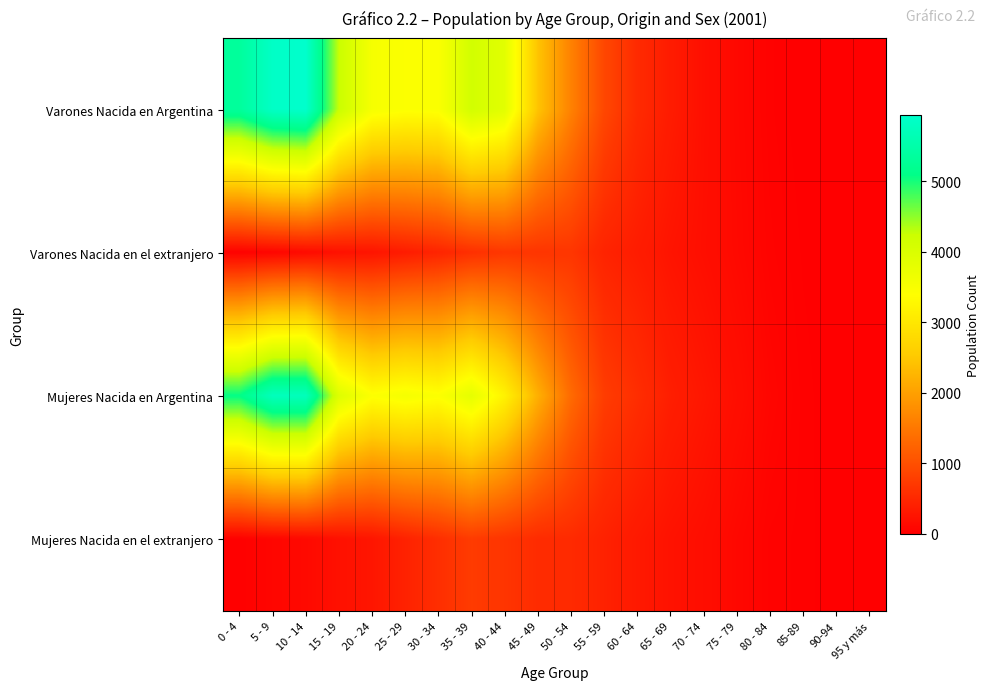

What is the spread (max minus min) of values at 0 - 4?

5314